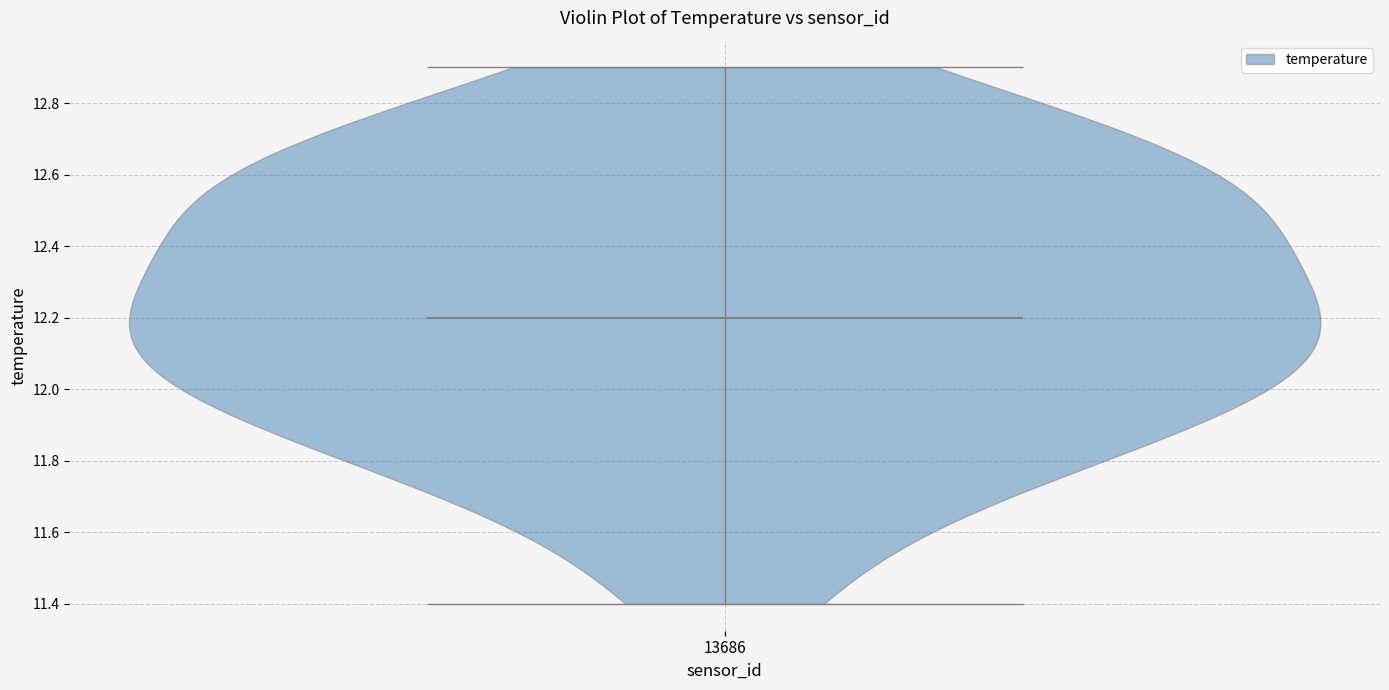

Read this violin plot against the y-axis: where its median line is, and the lowest and highest points the violin reaches. The values are not printed on the chart, so give them approximately, as read against the axis.

median line 12.2, lowest point 11.4, highest point 12.9